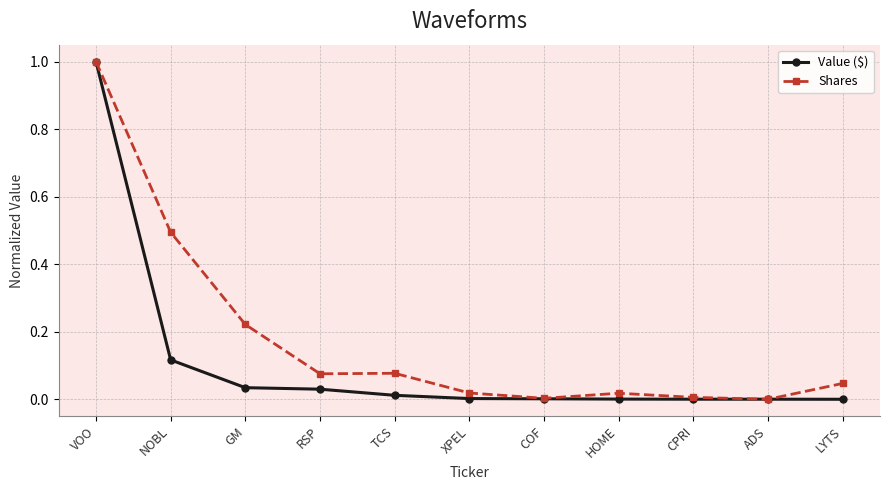

What is the highest value of the Shares series?

1.0